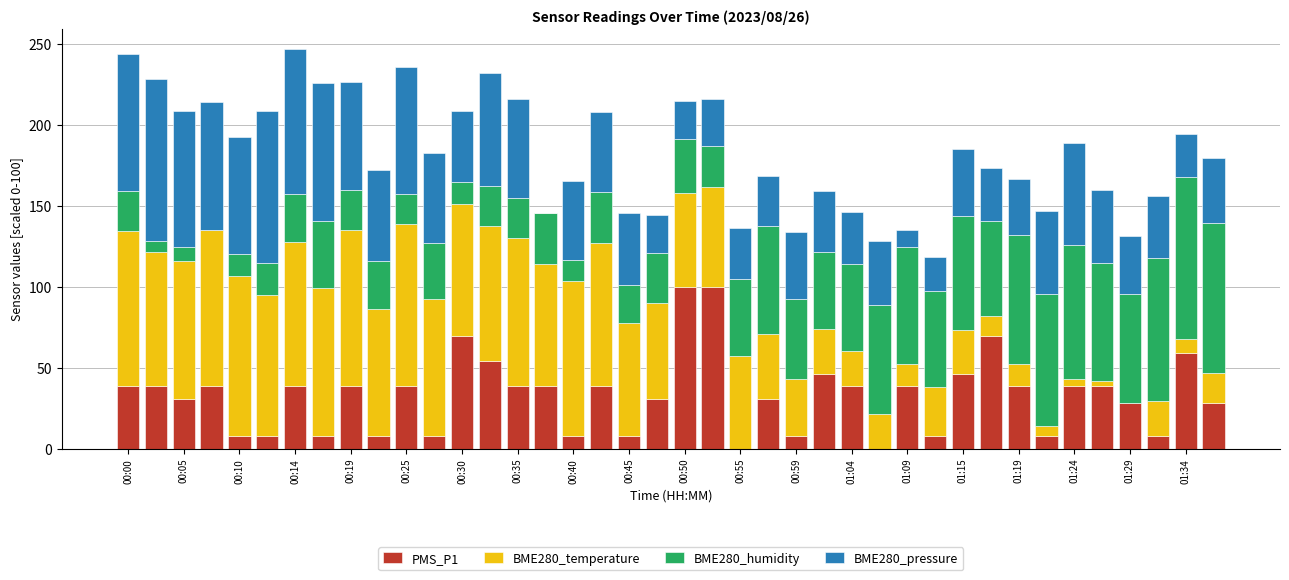

What is the sum of all PMS_P1 values?

1315.7